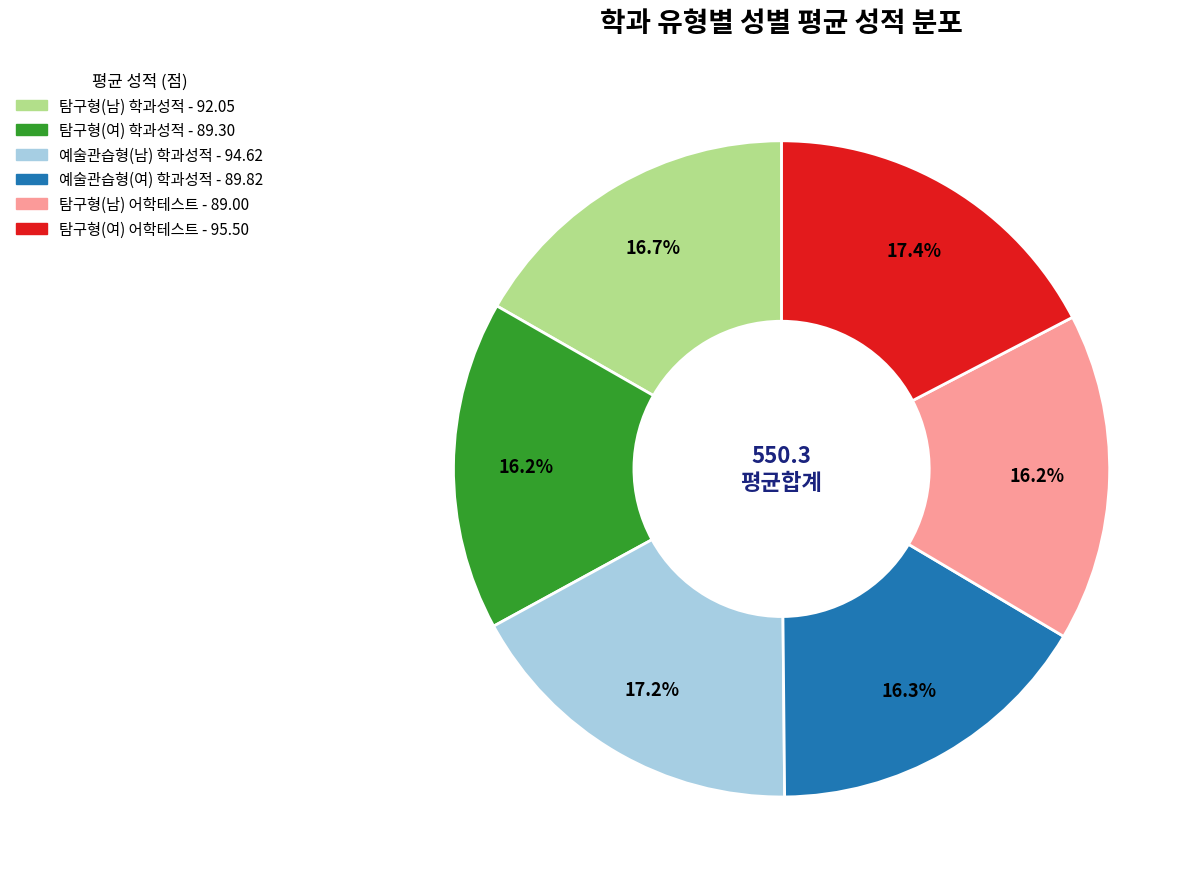

Approximately how many times larger is the value at 탐구형(남) 어학테스트 - 89.00 compared to 탐구형(여) 어학테스트 - 95.50?

0.9